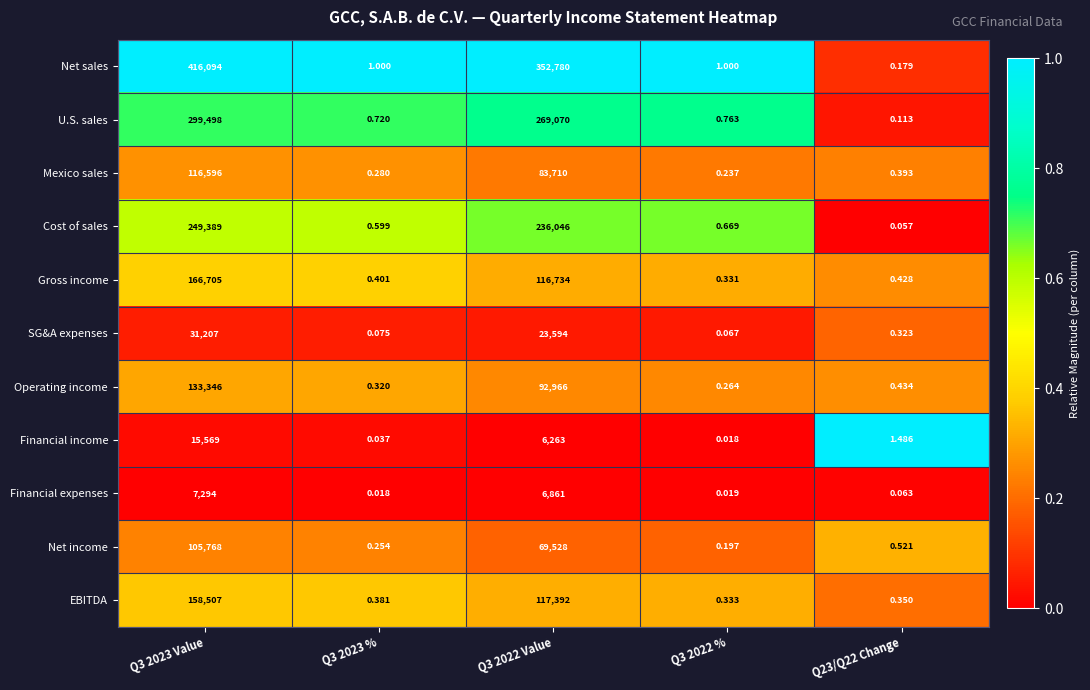

Is the value of Operating income at Q3 2023 Value greater than the value of Cost of sales at Q3 2022 %?

Yes